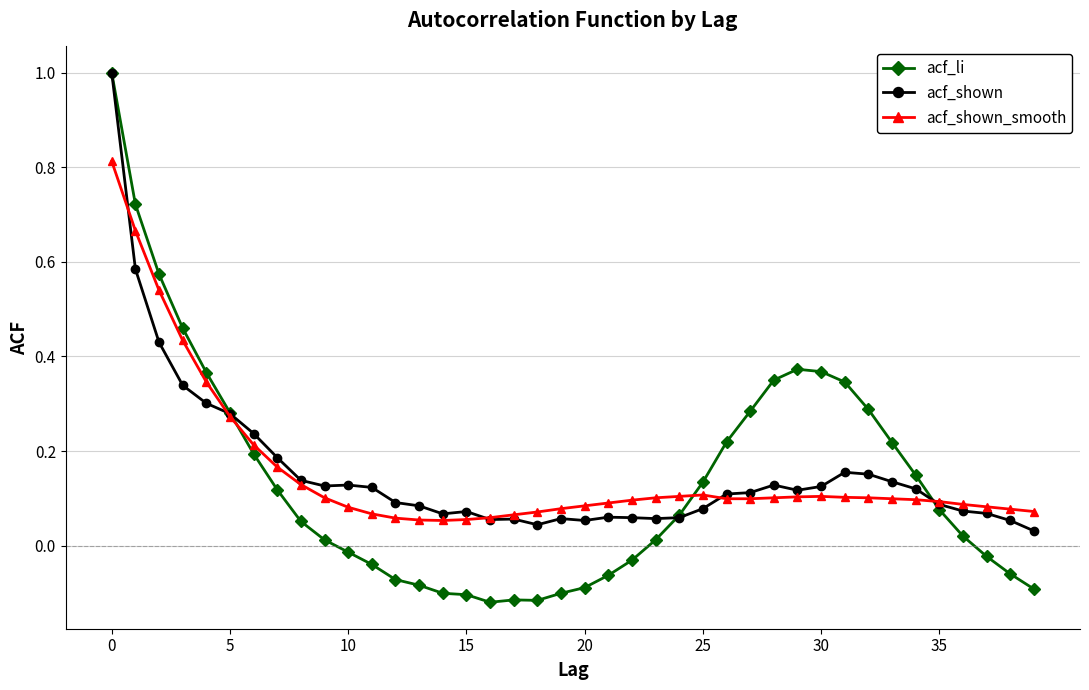

True or false: acf_li has more than 0 interior local peaks.

True